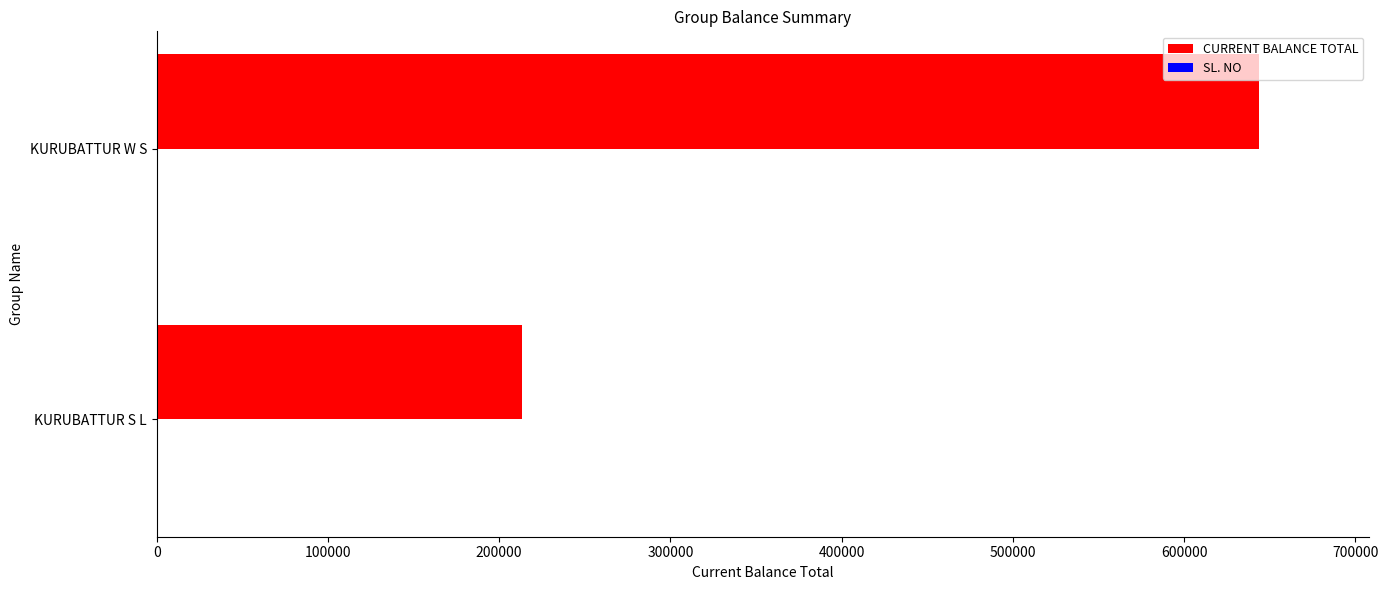

What is the maximum value shown in the chart?

643804